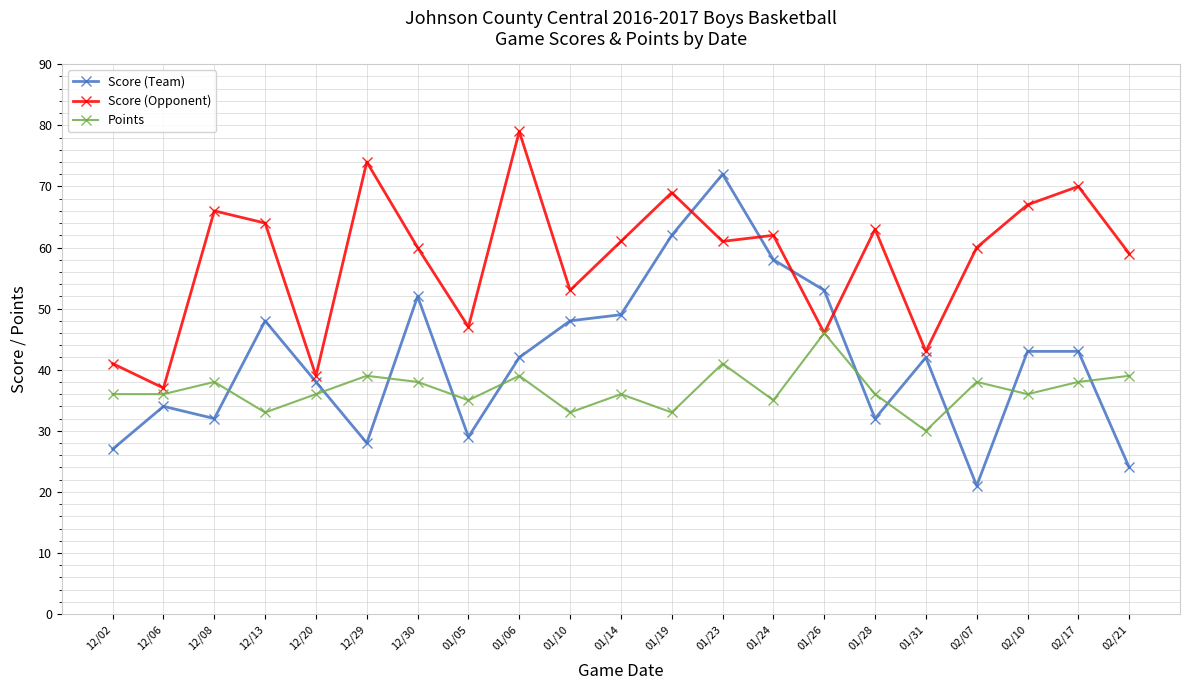

The value of Score (Opponent) at 01/31 is 43. True or false?

True